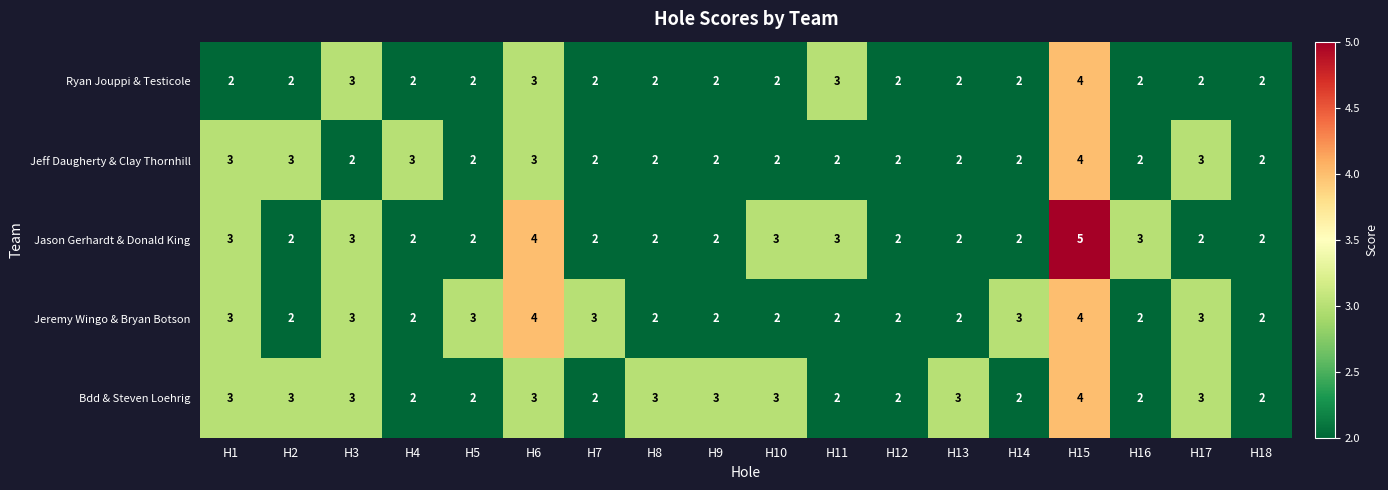

The Jason Gerhardt & Donald King series shows 2 at H4. True or false?

True